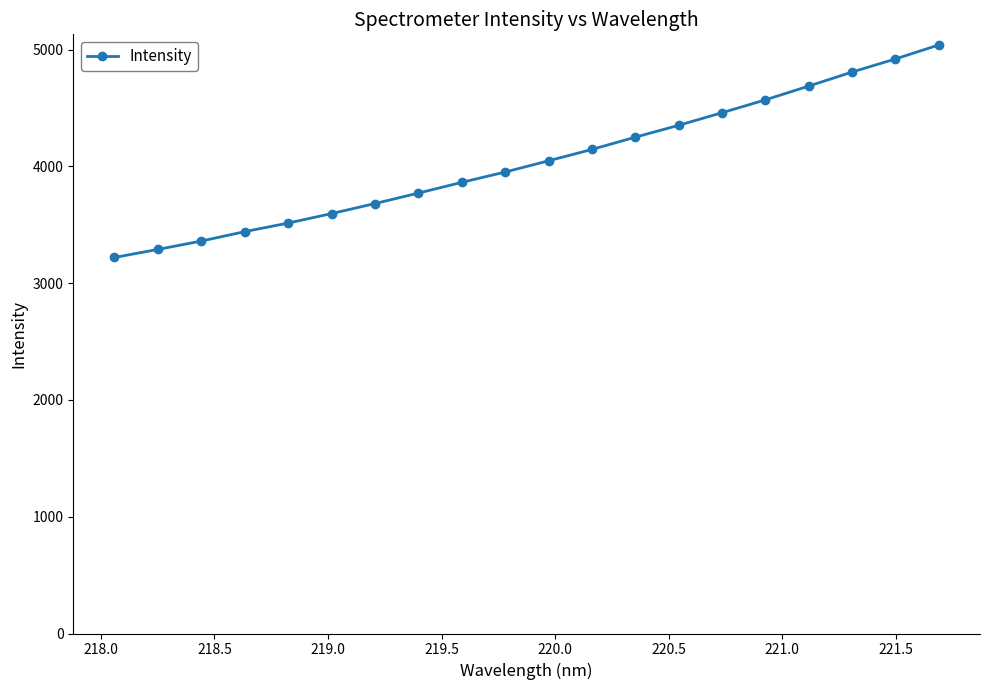

What is the value of the 8th point from the left?

3771.7